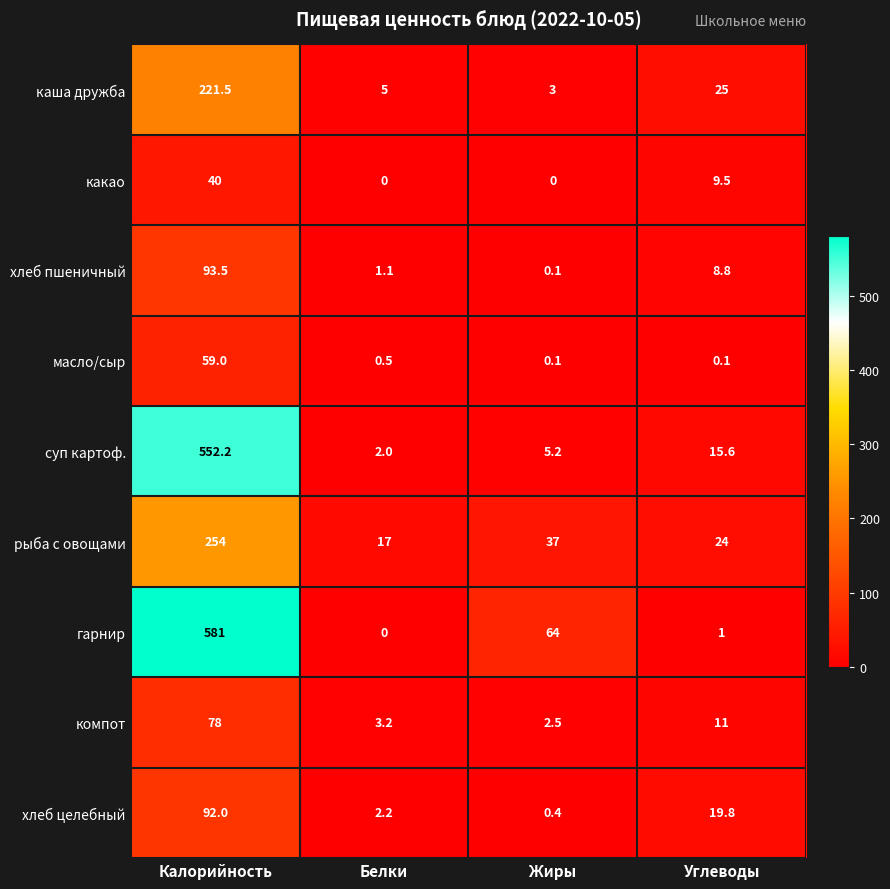

What is the sum of all хлеб целебный values?

114.4